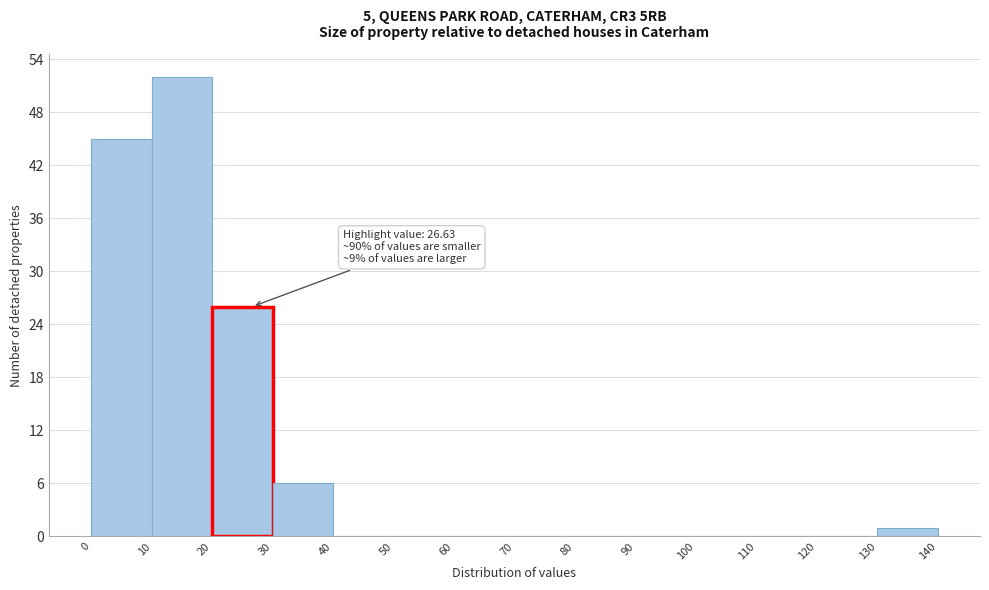

Over which range of the x-axis is the bar tallest?

10 to 20